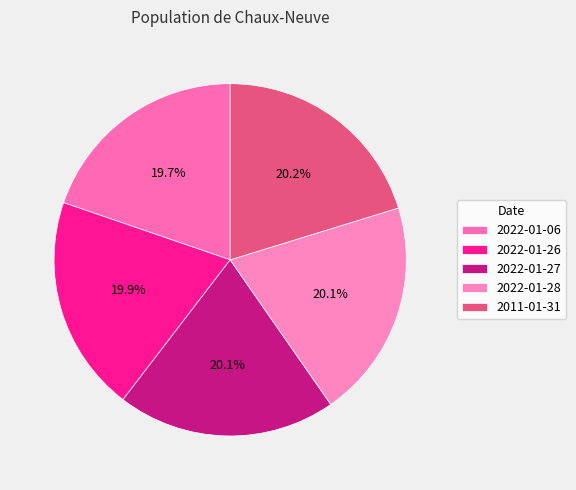

Which has a higher value, 2022-01-06 or 2022-01-28?

2022-01-28